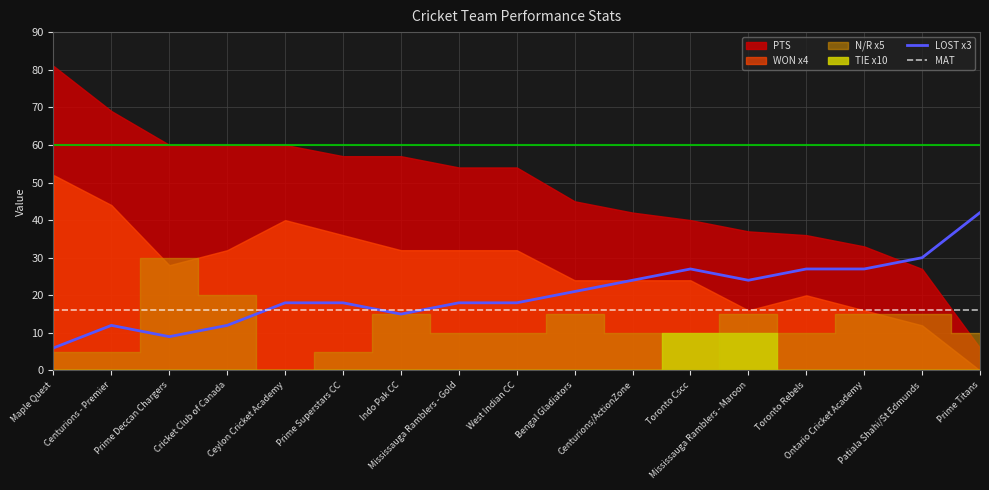

Does the chart display data point markers on the line(s)?

No